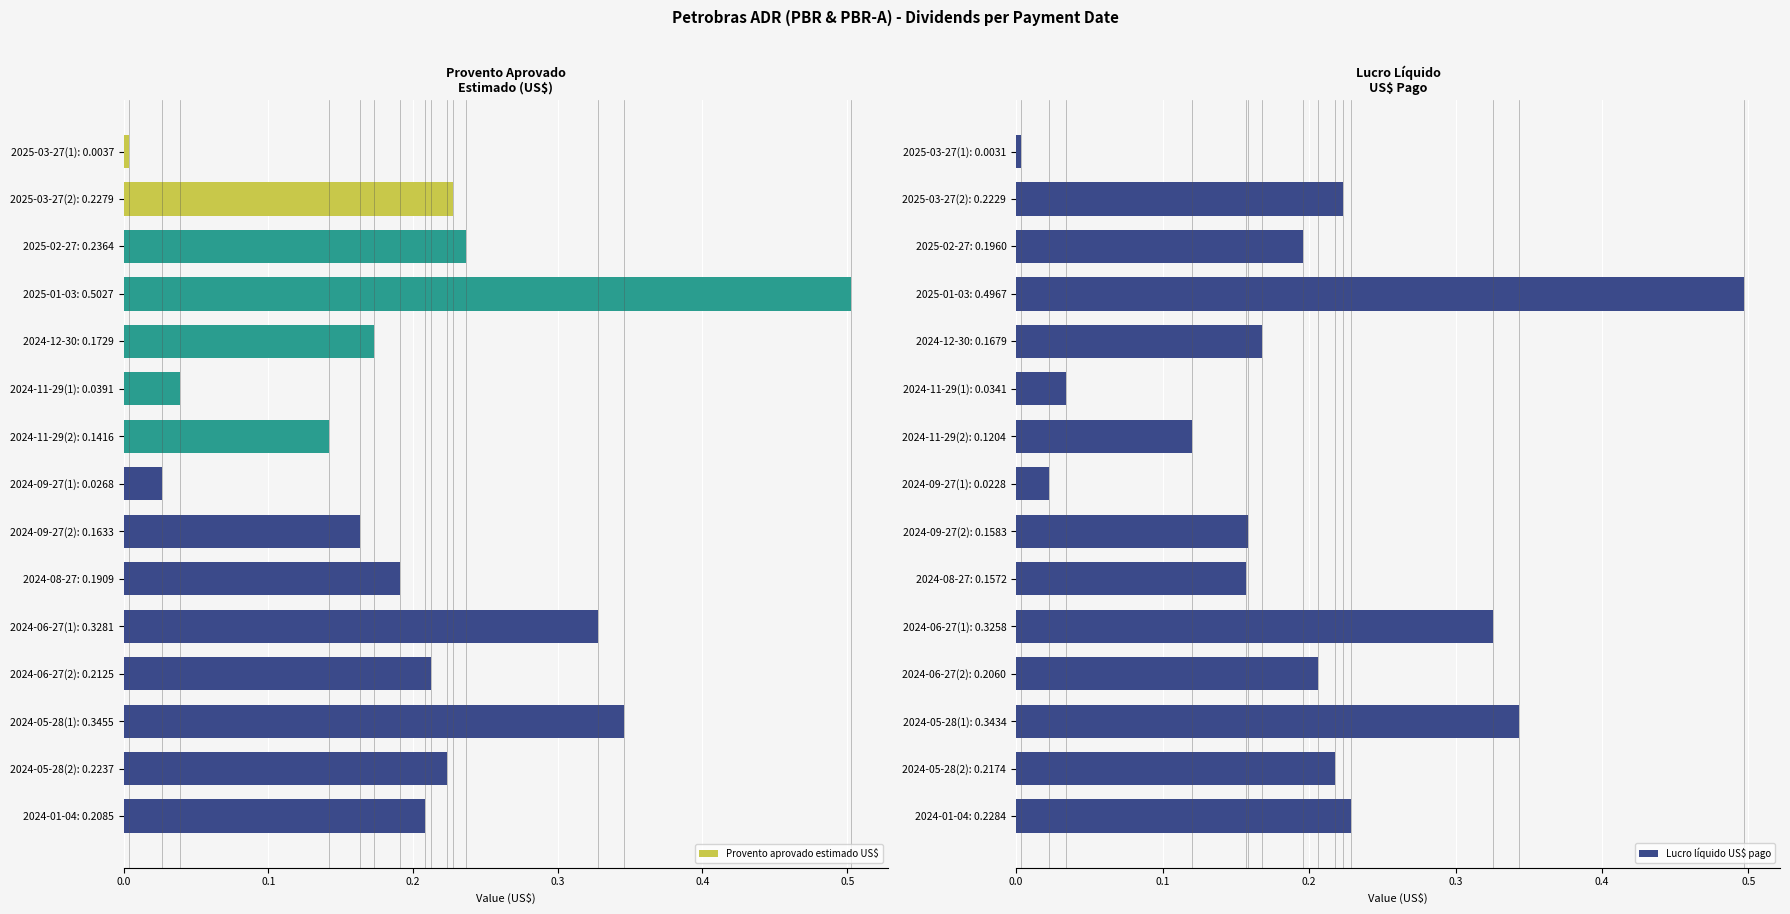

Which series has the widest spread of values?

Provento aprovado estimado US$